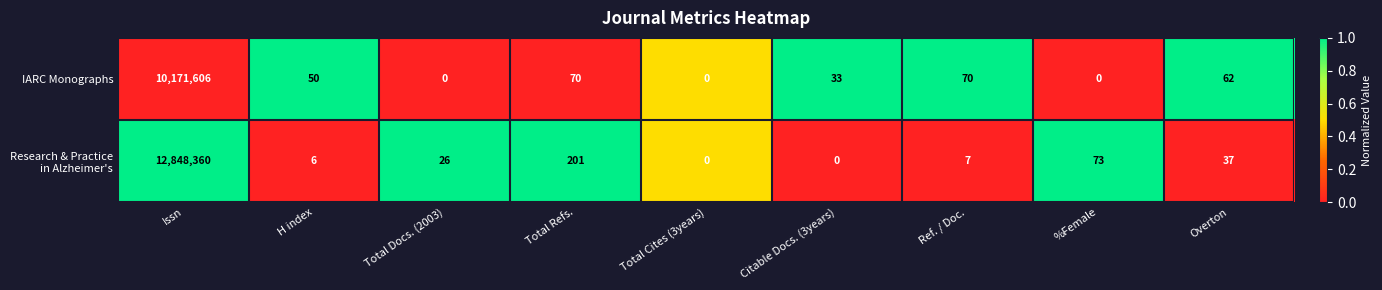

At which label does IARC Monographs first exceed 50?

Issn